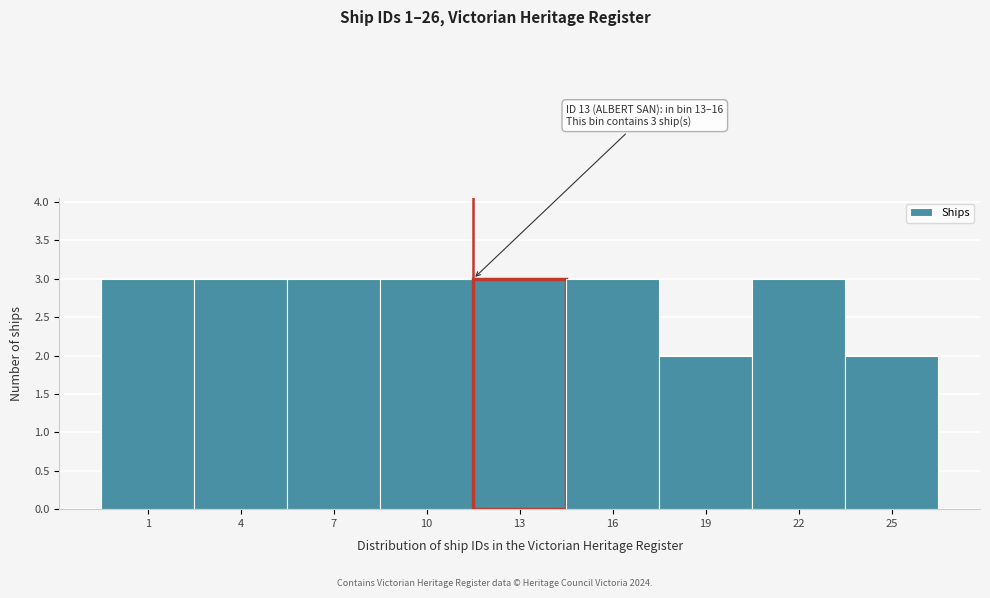

Reading right to left, transcribe all the data shown in this chart.

2	3	2	3	3	3	3	3	3